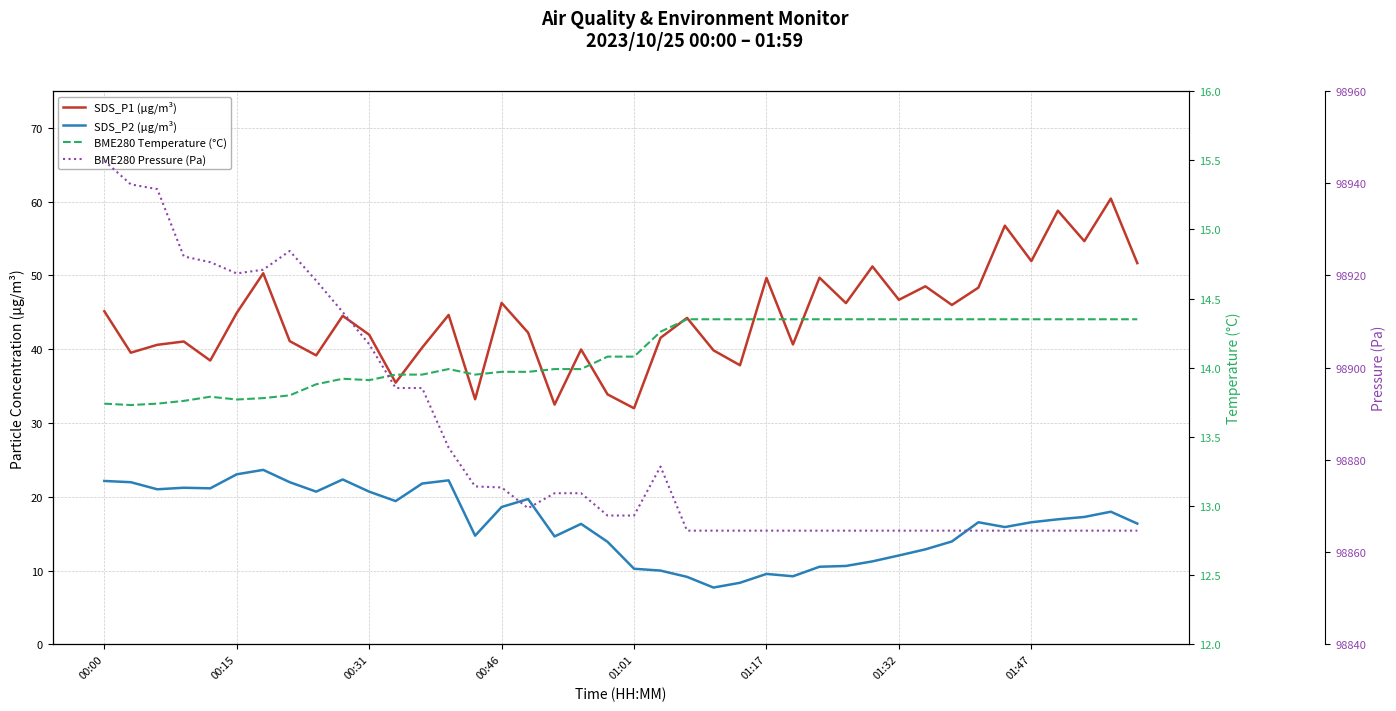

What position from the left is 11?

12